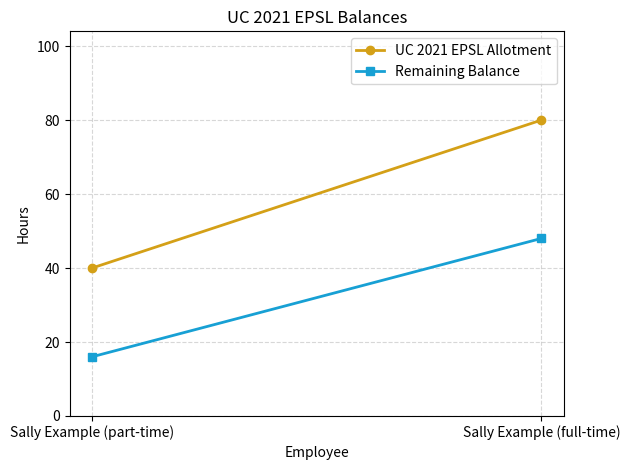

What is the minimum value shown in the chart?

16